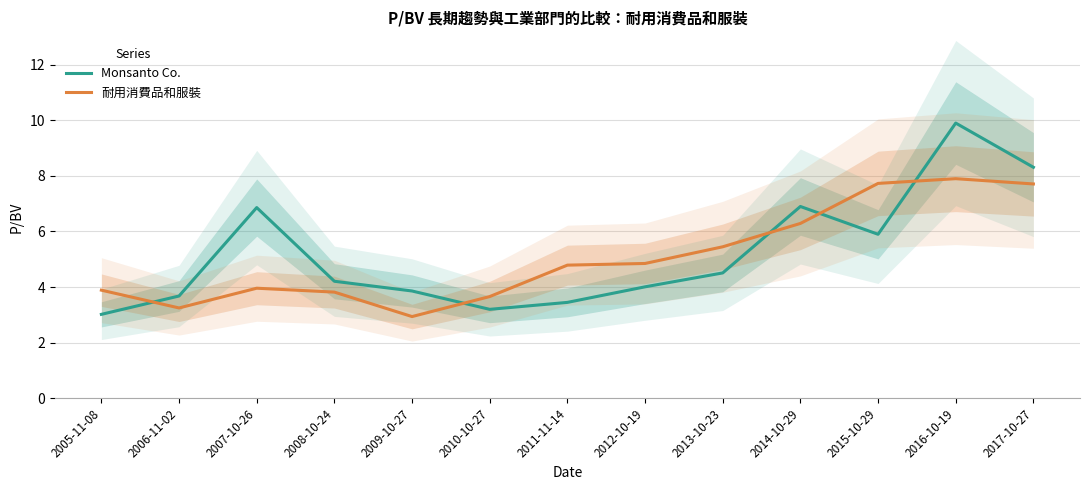

What is the lowest value of the Monsanto Co. series?

3.0